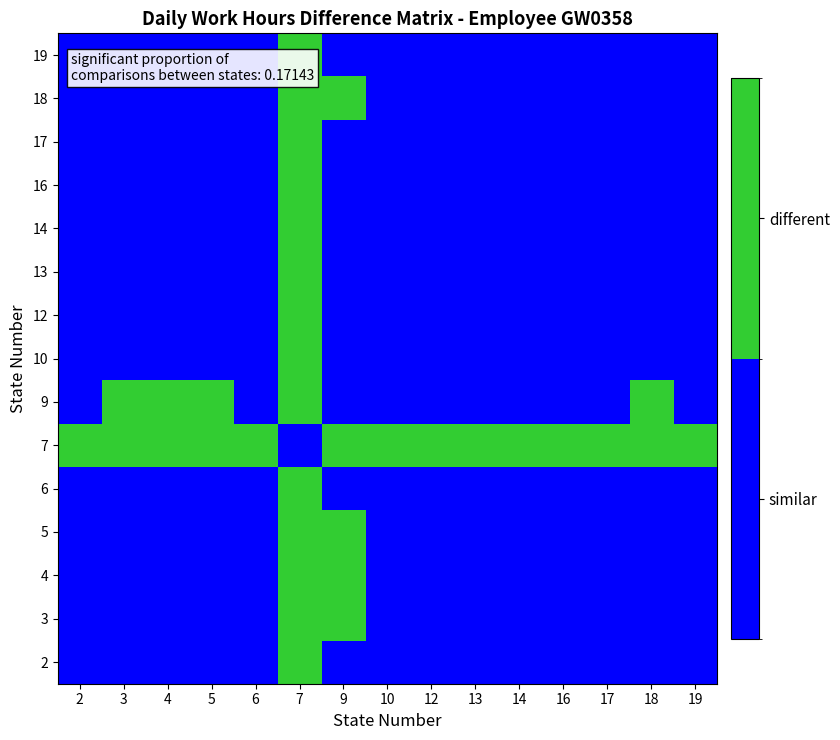

Reading right to left, what are all the values shown in this chart?

2: 19=0	18=0	17=0	16=0	14=0	13=0	12=0	10=0	9=0	7=1	6=0	5=0	4=0	3=0	2=0
3: 19=0	18=0	17=0	16=0	14=0	13=0	12=0	10=0	9=1	7=1	6=0	5=0	4=0	3=0	2=0
4: 19=0	18=0	17=0	16=0	14=0	13=0	12=0	10=0	9=1	7=1	6=0	5=0	4=0	3=0	2=0
5: 19=0	18=0	17=0	16=0	14=0	13=0	12=0	10=0	9=1	7=1	6=0	5=0	4=0	3=0	2=0
6: 19=0	18=0	17=0	16=0	14=0	13=0	12=0	10=0	9=0	7=1	6=0	5=0	4=0	3=0	2=0
7: 19=1	18=1	17=1	16=1	14=1	13=1	12=1	10=1	9=1	7=0	6=1	5=1	4=1	3=1	2=1
9: 19=0	18=1	17=0	16=0	14=0	13=0	12=0	10=0	9=0	7=1	6=0	5=1	4=1	3=1	2=0
10: 19=0	18=0	17=0	16=0	14=0	13=0	12=0	10=0	9=0	7=1	6=0	5=0	4=0	3=0	2=0
12: 19=0	18=0	17=0	16=0	14=0	13=0	12=0	10=0	9=0	7=1	6=0	5=0	4=0	3=0	2=0
13: 19=0	18=0	17=0	16=0	14=0	13=0	12=0	10=0	9=0	7=1	6=0	5=0	4=0	3=0	2=0
14: 19=0	18=0	17=0	16=0	14=0	13=0	12=0	10=0	9=0	7=1	6=0	5=0	4=0	3=0	2=0
16: 19=0	18=0	17=0	16=0	14=0	13=0	12=0	10=0	9=0	7=1	6=0	5=0	4=0	3=0	2=0
17: 19=0	18=0	17=0	16=0	14=0	13=0	12=0	10=0	9=0	7=1	6=0	5=0	4=0	3=0	2=0
18: 19=0	18=0	17=0	16=0	14=0	13=0	12=0	10=0	9=1	7=1	6=0	5=0	4=0	3=0	2=0
19: 19=0	18=0	17=0	16=0	14=0	13=0	12=0	10=0	9=0	7=1	6=0	5=0	4=0	3=0	2=0